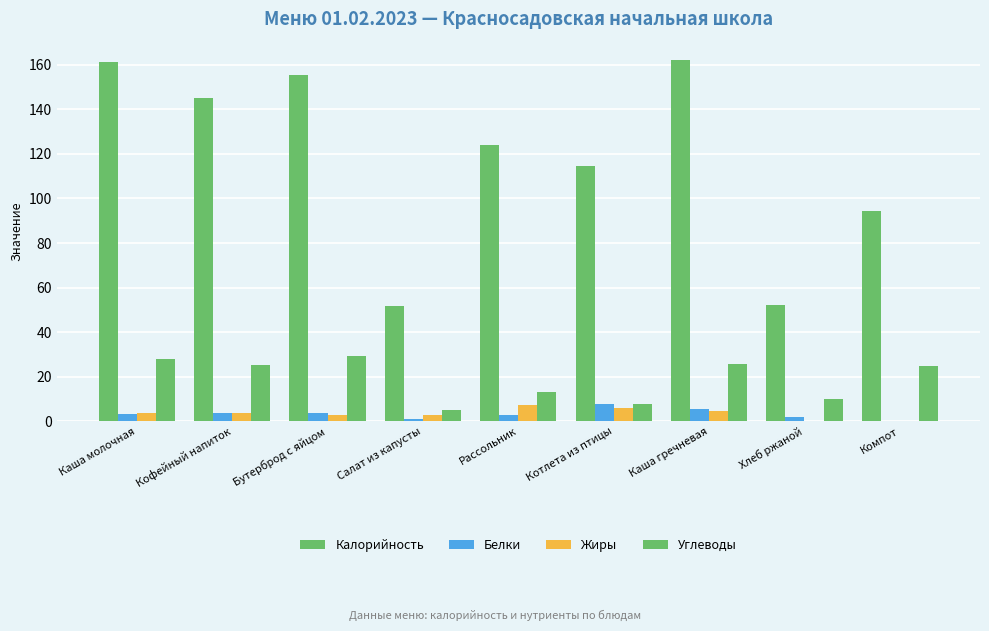

What is the value of the Углеводы bar at the 1st from the left?

27.8